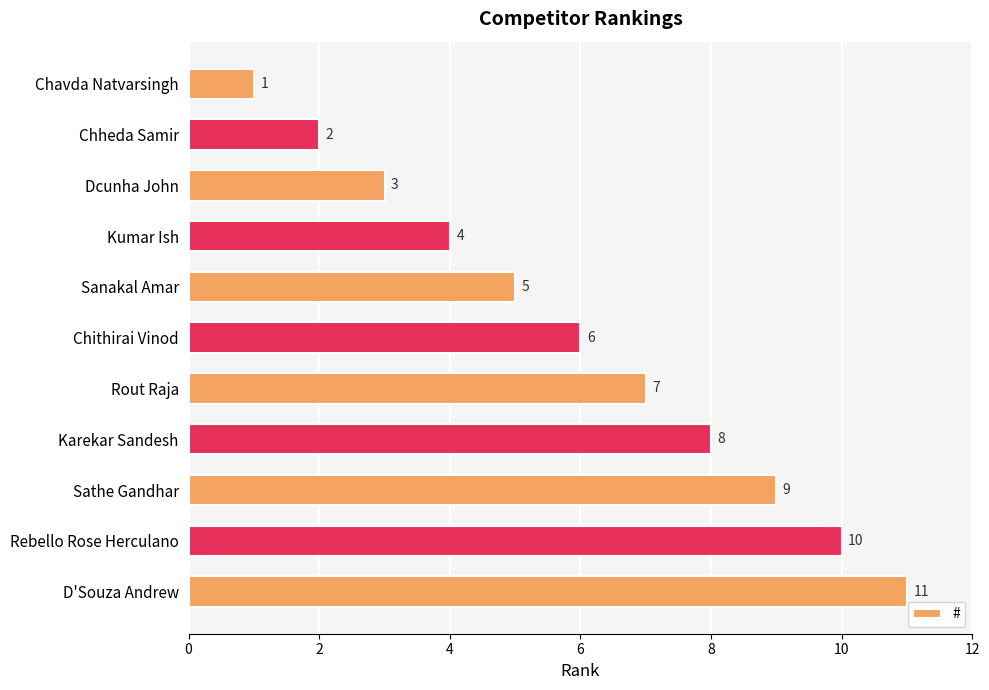

How many data points are less than 6?

5